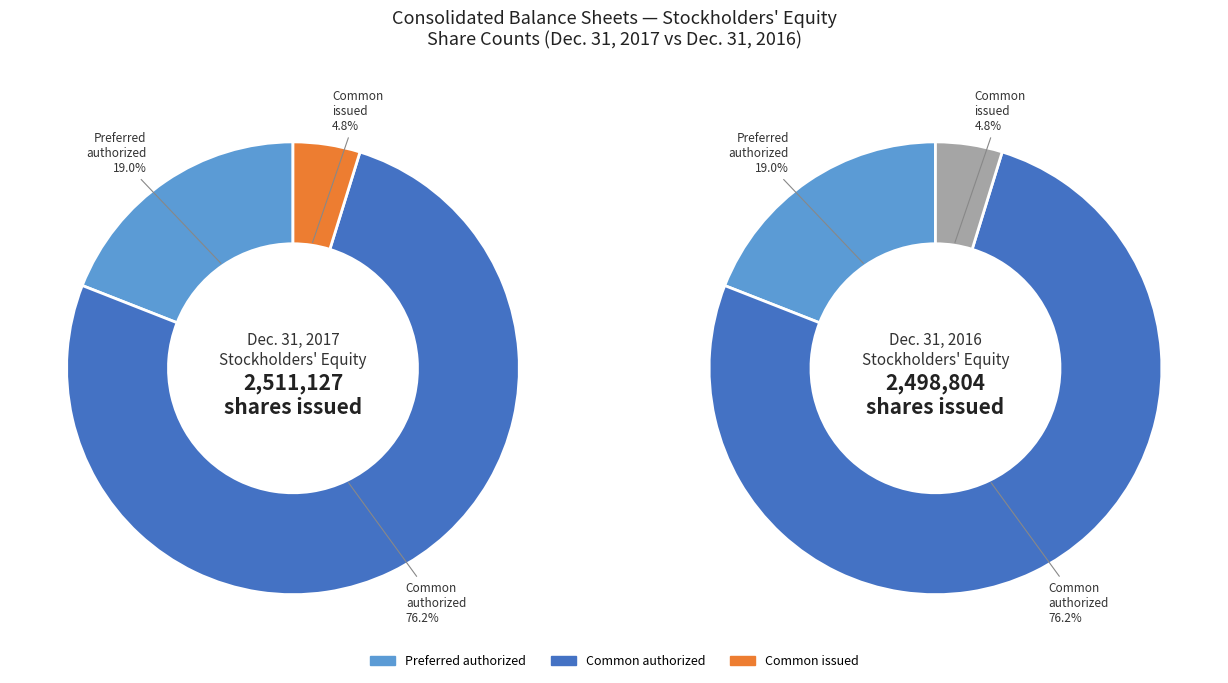

Which has a higher value, Common stock outstanding or Preferred stock authorized?

Preferred stock authorized